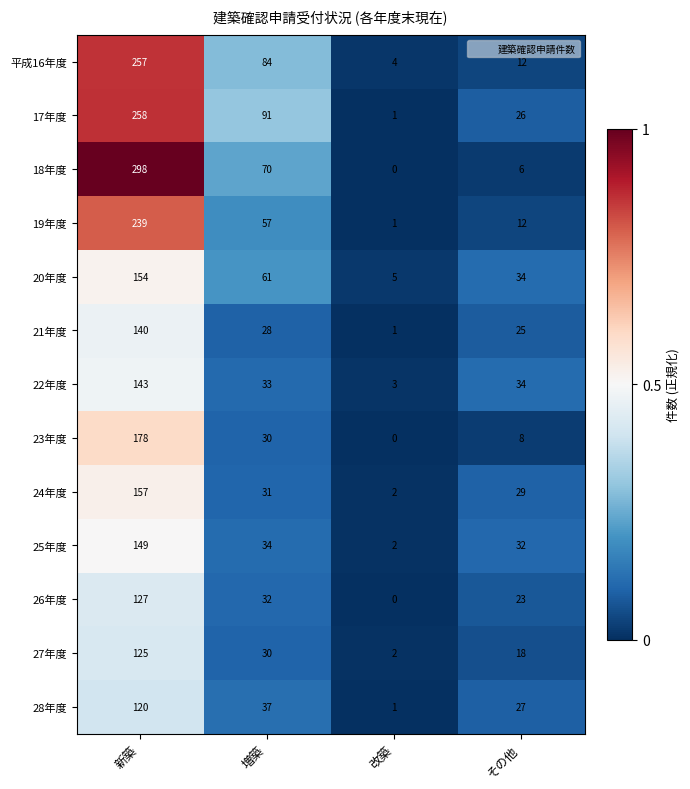

What is the spread (max minus min) of values at 増築?

63